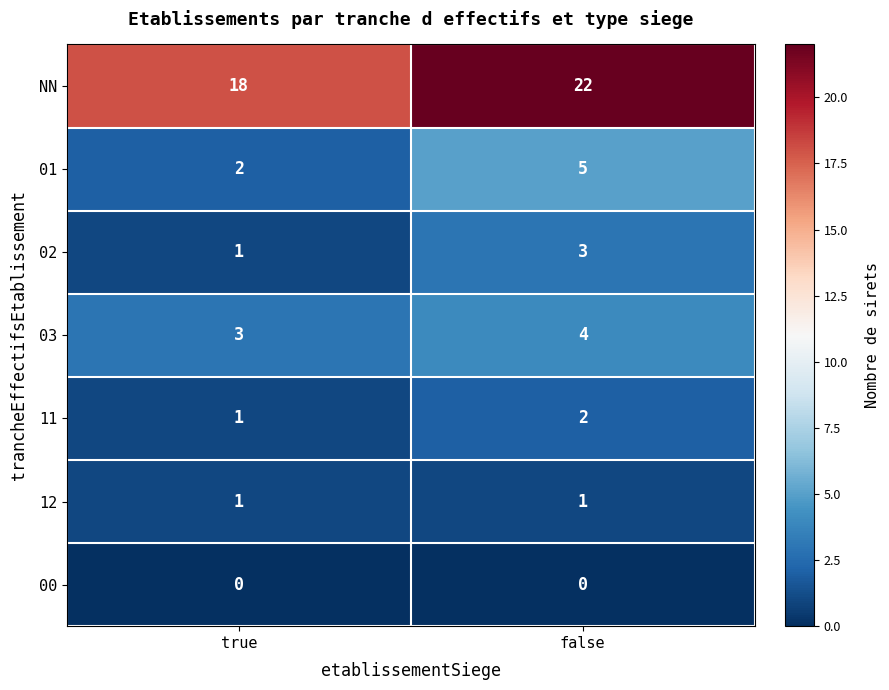

Which series has the widest spread of values?

NN